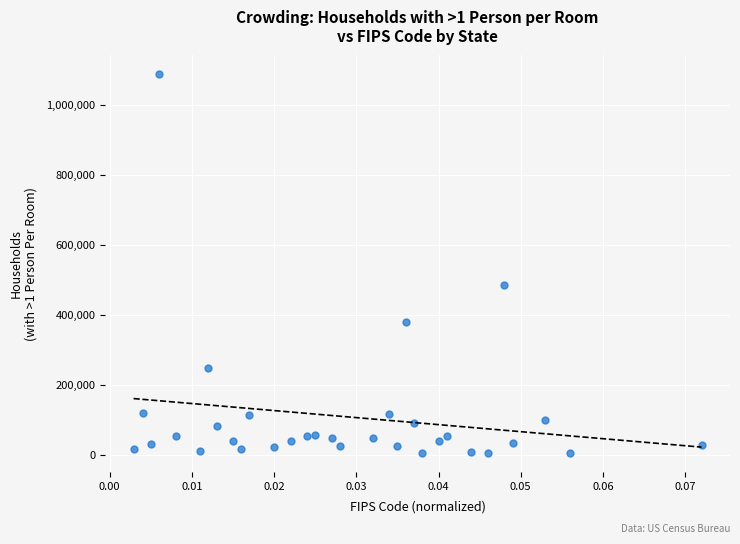

What is the range of Y values (max minus min)?

1082060